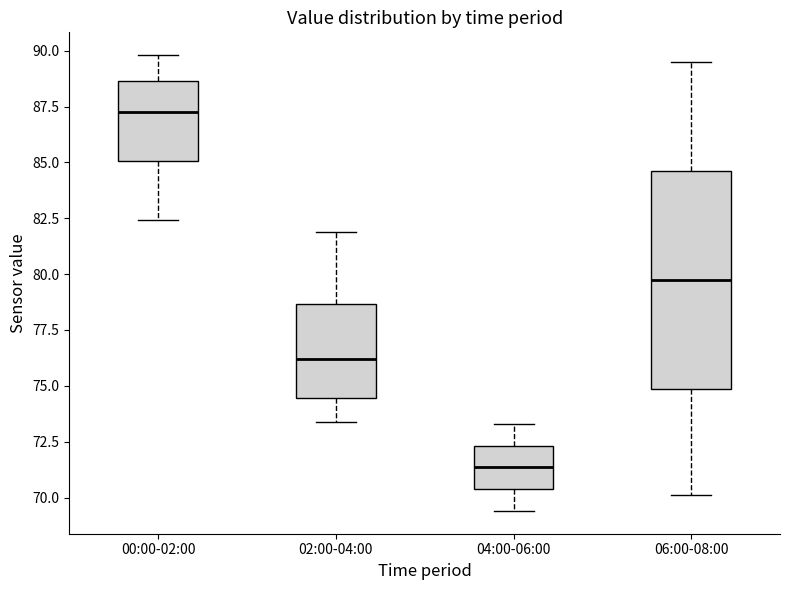

Reading left to right, transcribe this box plot: for each box, give where its median line is, the range the box spans, and where its two whiskers end, as read against the y-axis. The values are not printed on the chart, so give them approximately, as read against the axis.

00:00-02:00: median 87.5, box 85.0 to 88.5, whiskers 82.5 to 90.0
02:00-04:00: median 76.0, box 74.5 to 78.5, whiskers 73.5 to 82.0
04:00-06:00: median 71.5, box 70.5 to 72.5, whiskers 69.5 to 73.5
06:00-08:00: median 80.0, box 75.0 to 84.5, whiskers 70.0 to 89.5